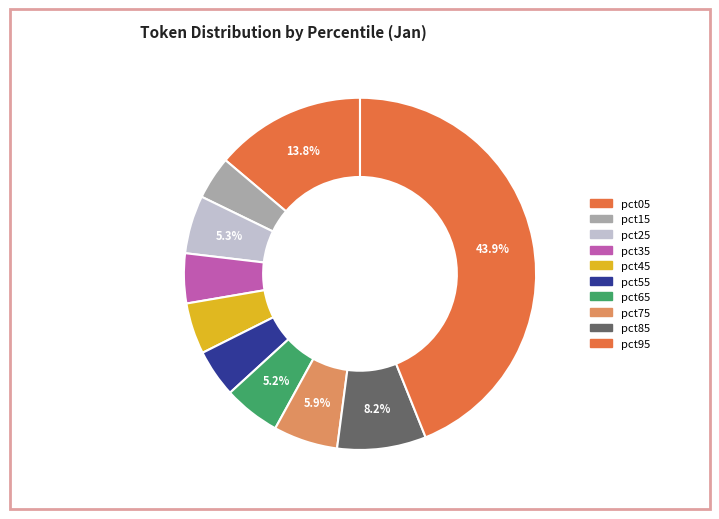

Is it true that pct25 is 5% of the pie?

True